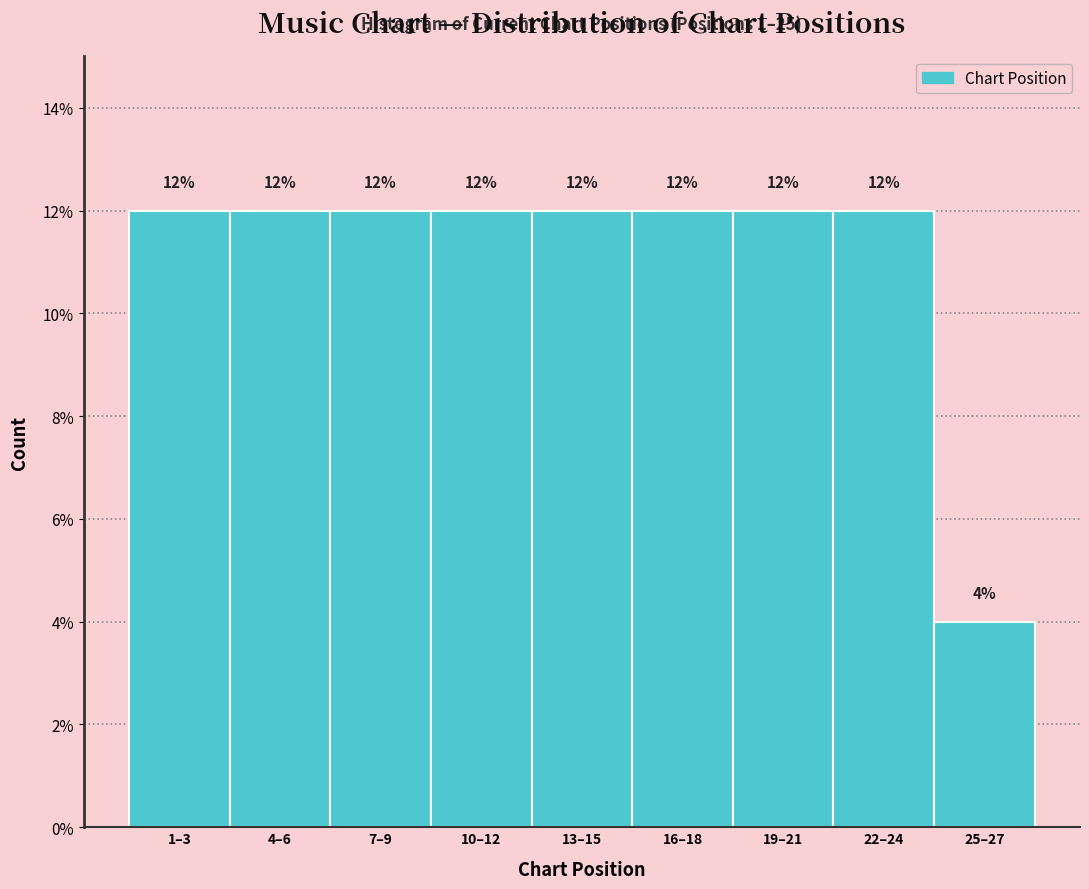

Reading left to right, list all the values displayed in this chart.

12	12	12	12	12	12	12	12	4